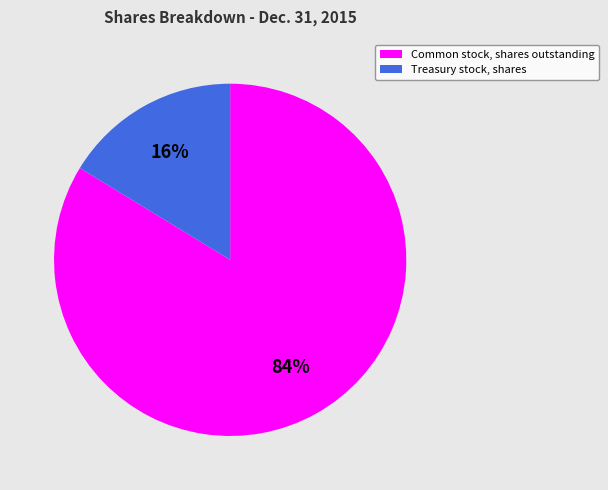

True or false: Common stock, shares outstanding accounts for 92% of the total.

False